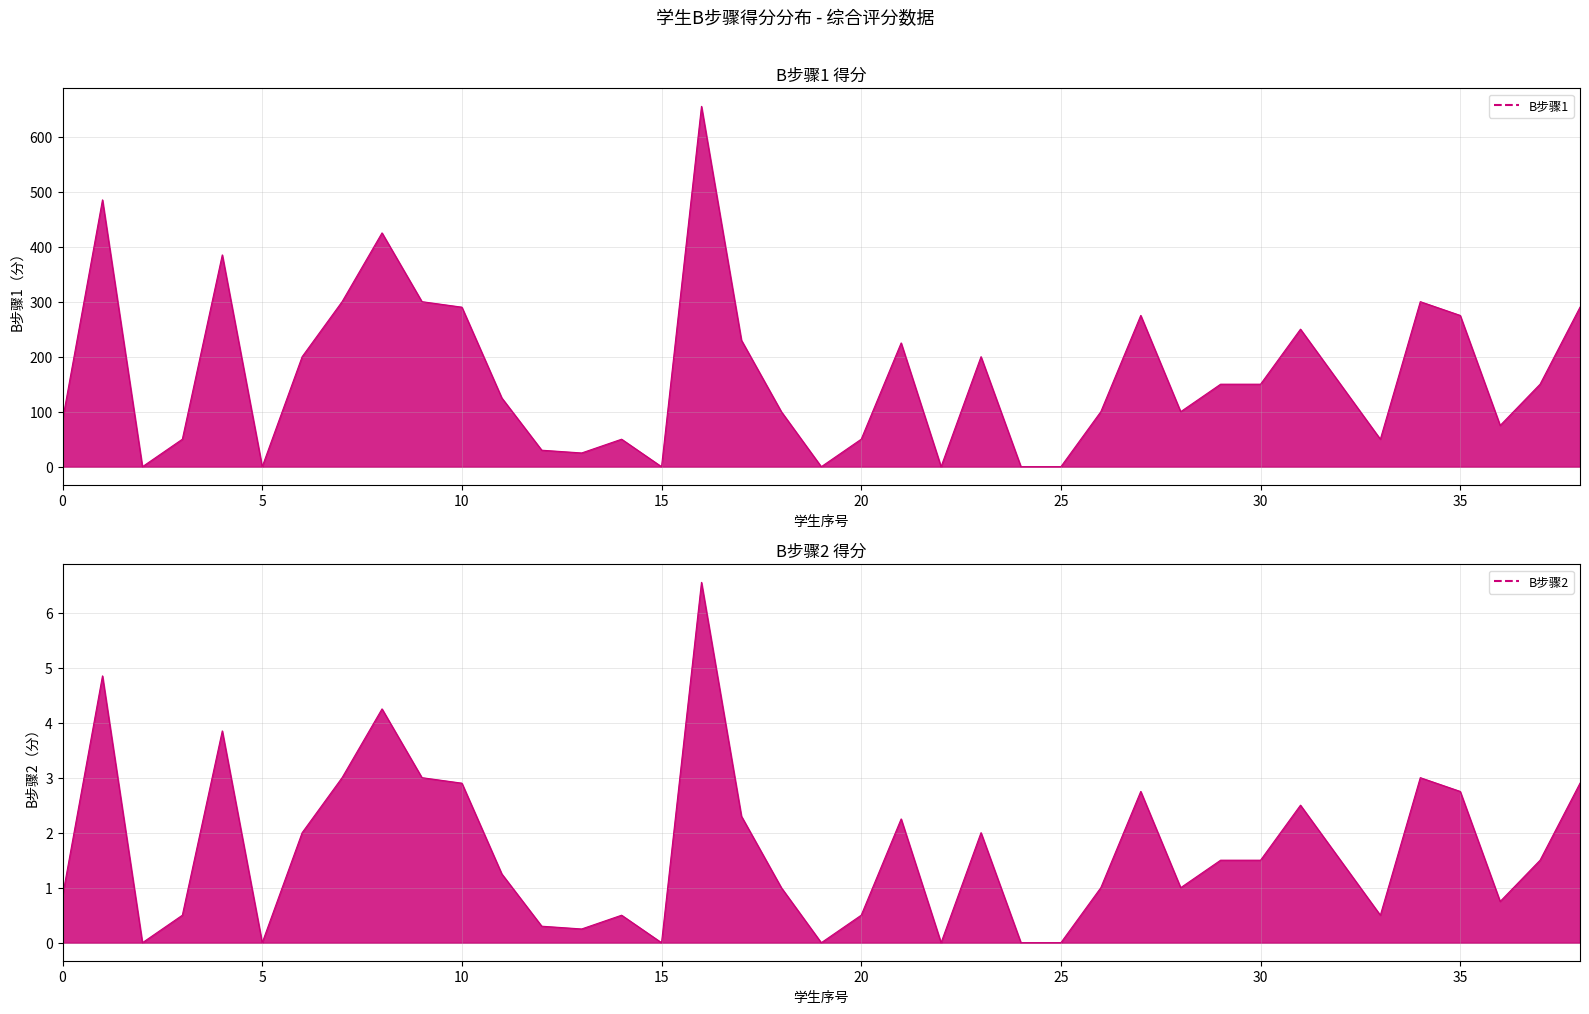

What are all the series names shown in the legend?

B步骤1, B步骤2